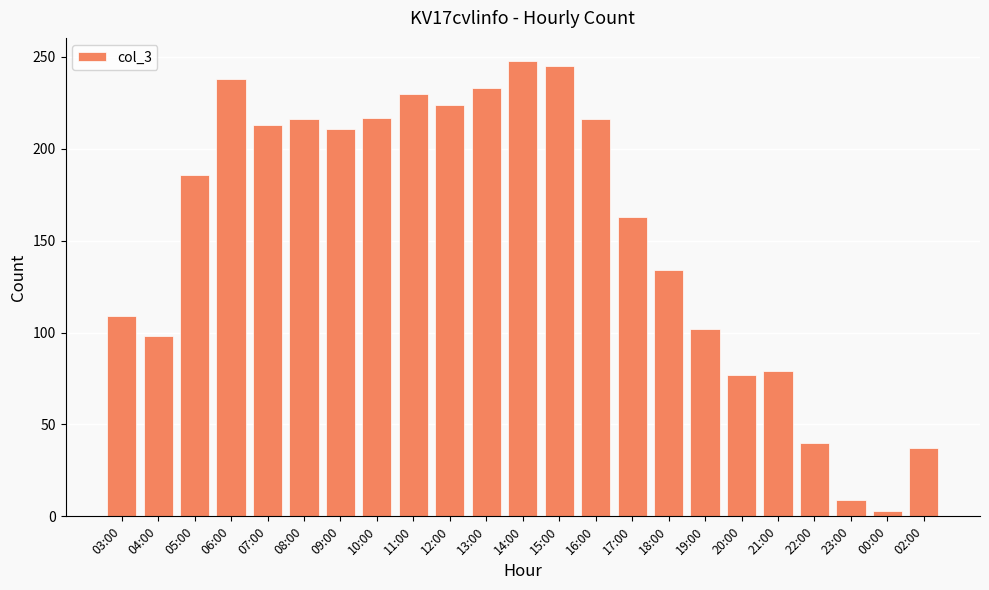

At which category does the chart reach its minimum across all series?

00:00